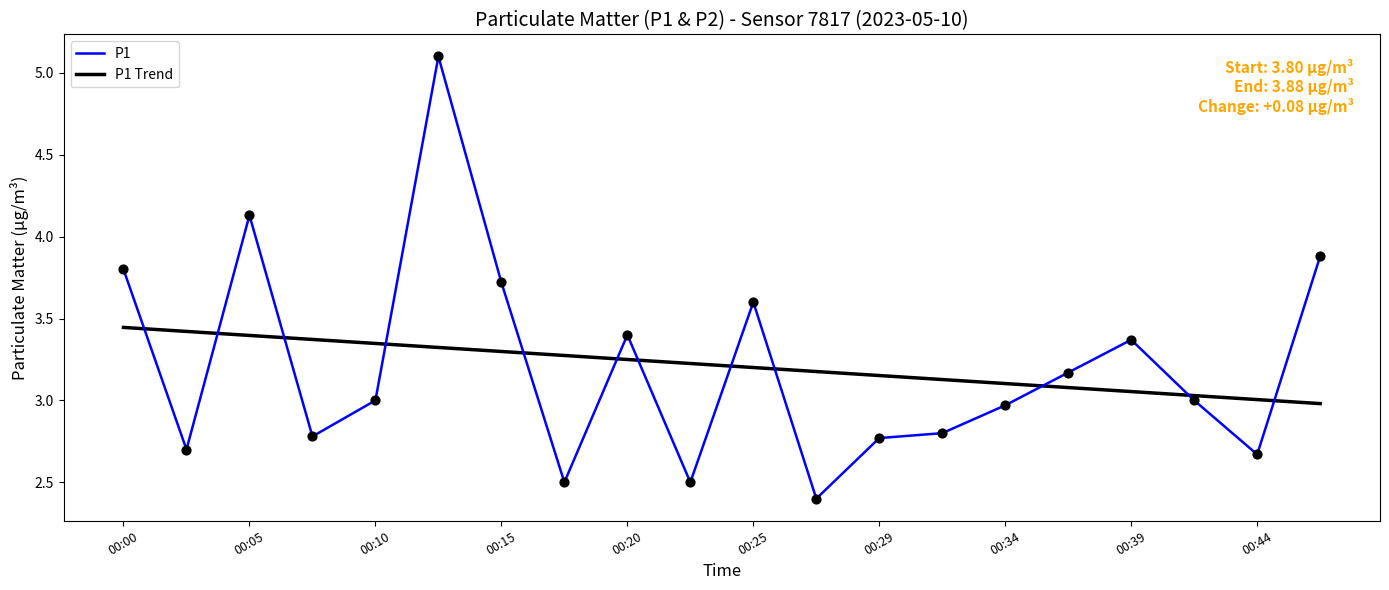

What is the minimum value for P1?

2.4